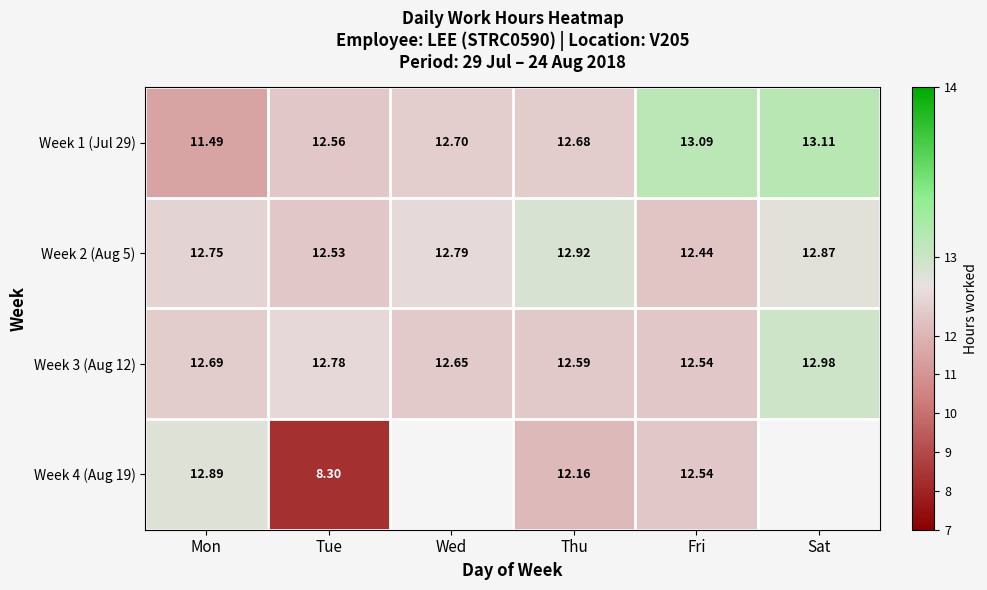

Is it true that Week 1 (Jul 29) equals 5.7 at Sat?

False